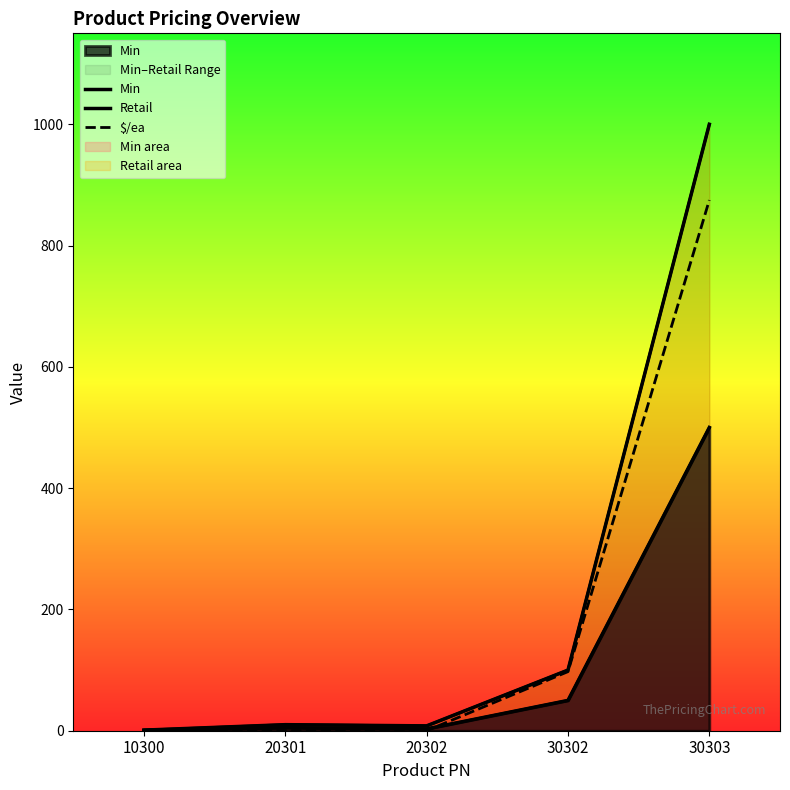

Does the chart display data point markers on the line(s)?

No